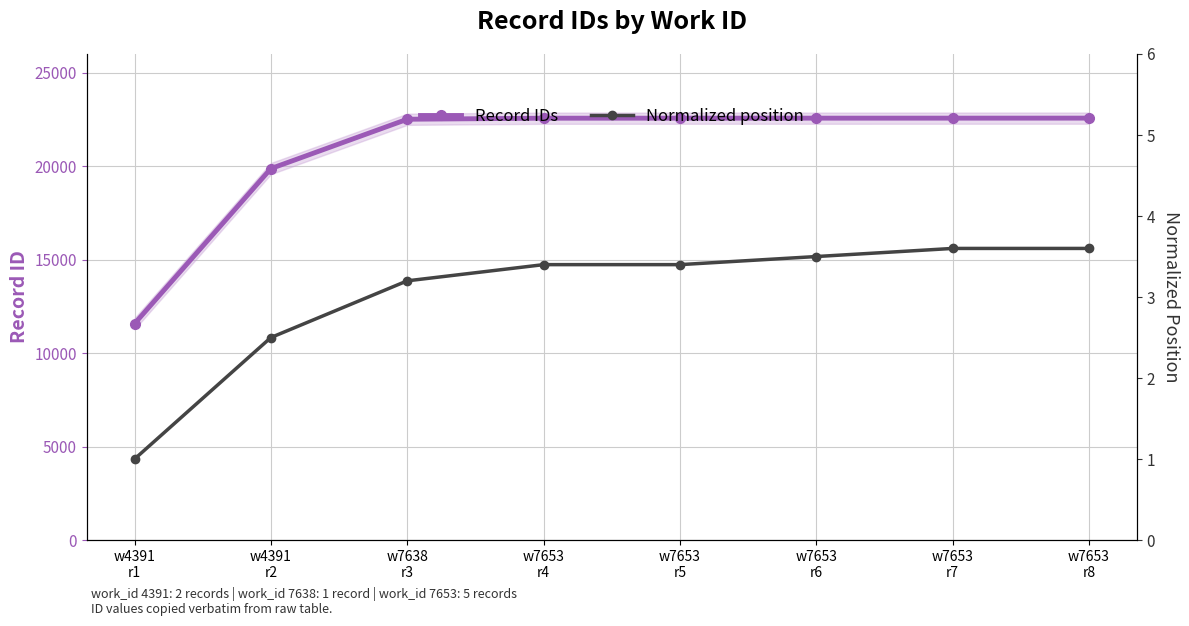

At which label is Normalized position closest to 2?

w4391
r2